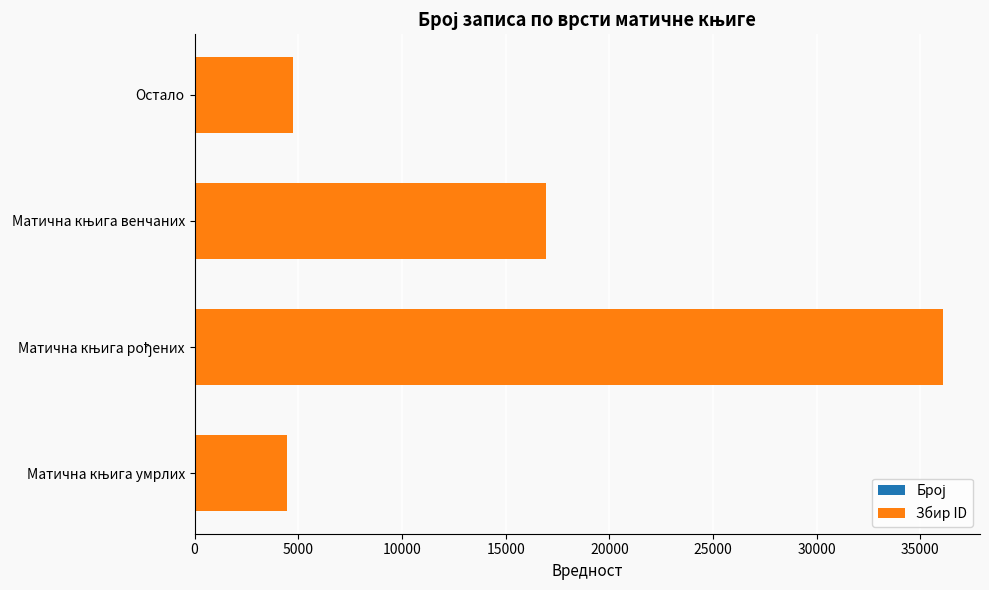

Count the number of data series in this chart.

2